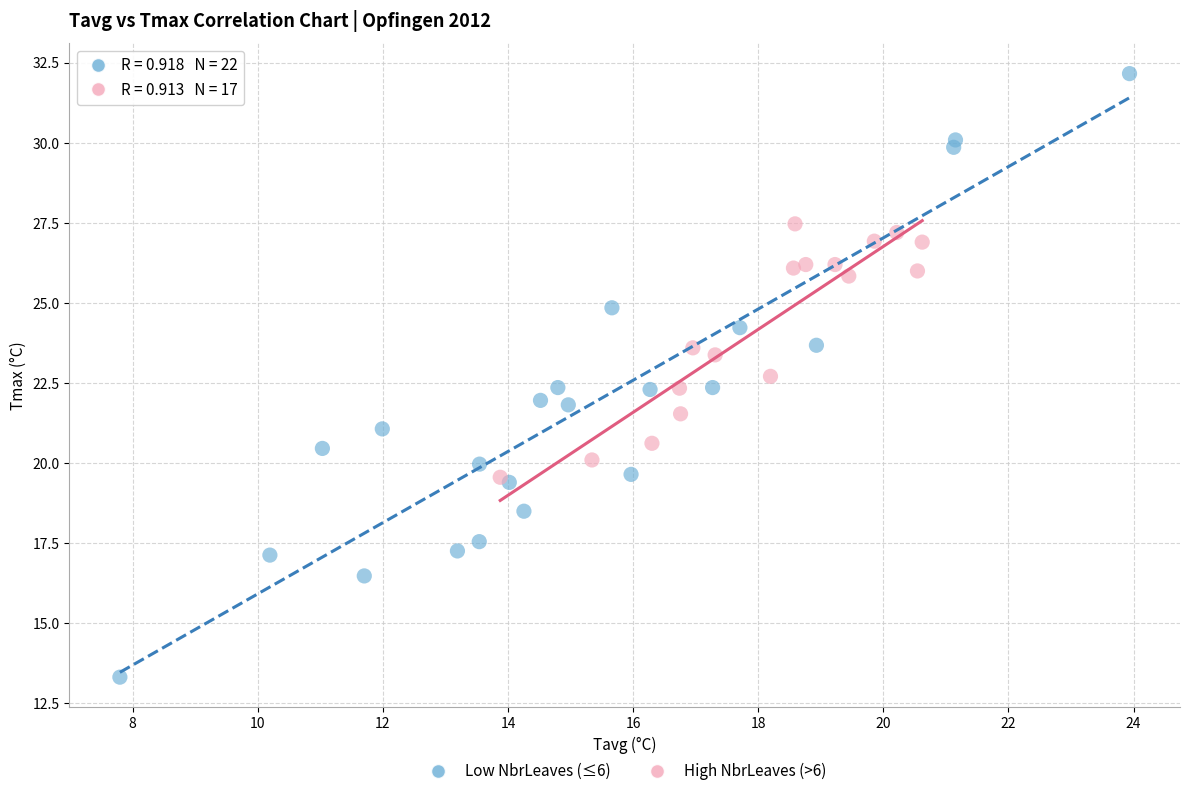

Which series reaches the minimum Y coordinate?

Low NbrLeaves (≤6)